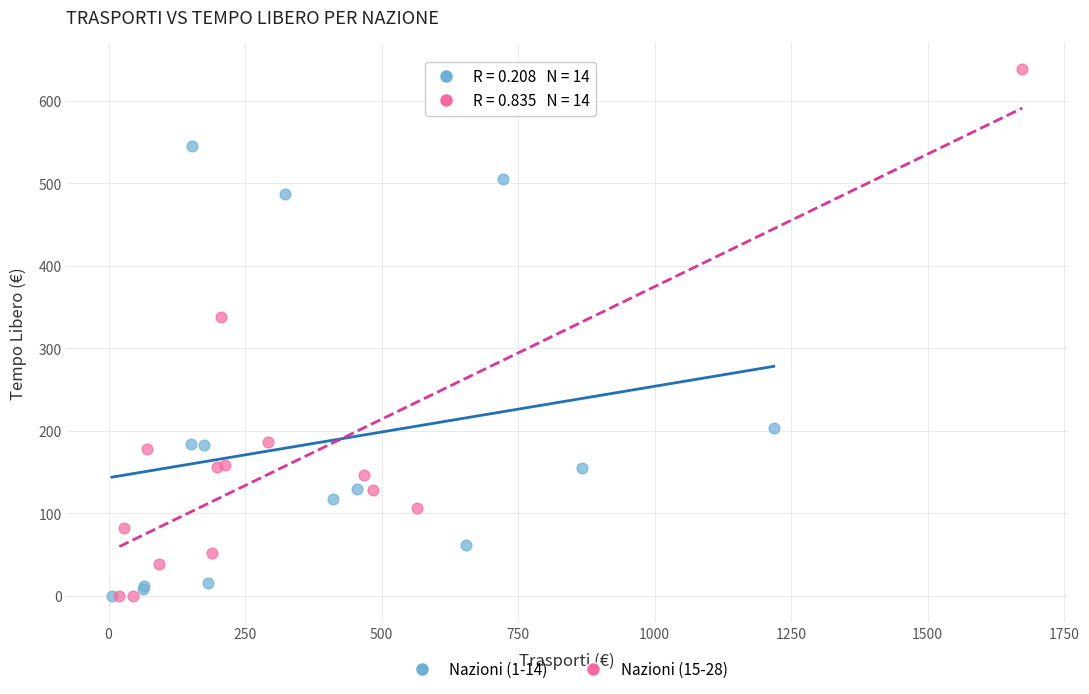

Which series has the widest spread of Y values?

Nazioni (15-28)